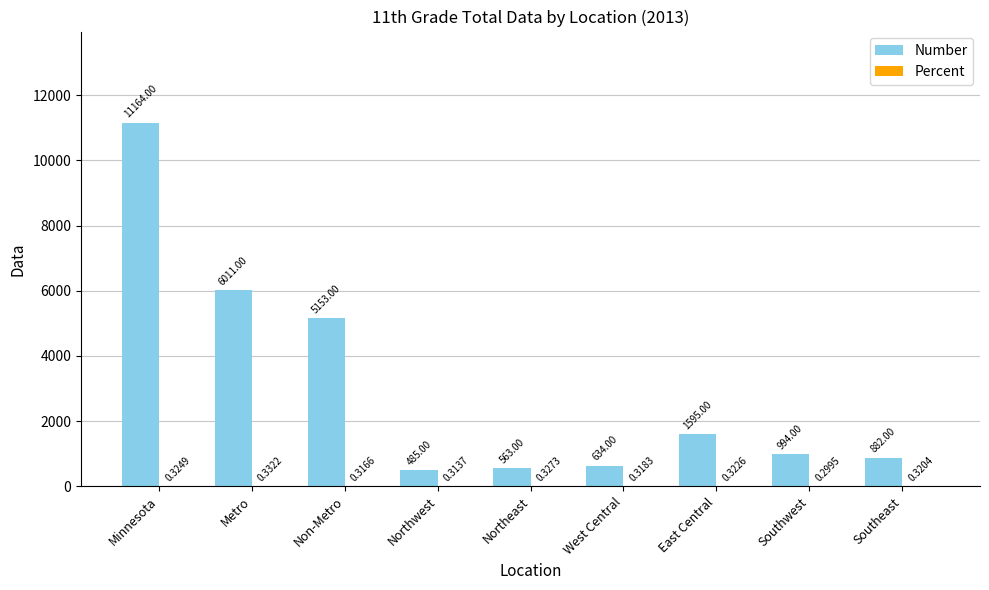

Which category has the highest value in the Number series?

Minnesota